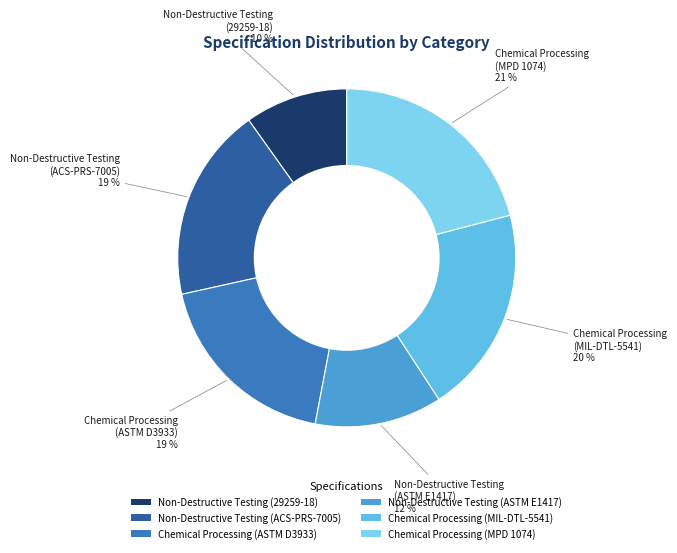

Which slice is the largest?

Chemical Processing (MPD 1074)